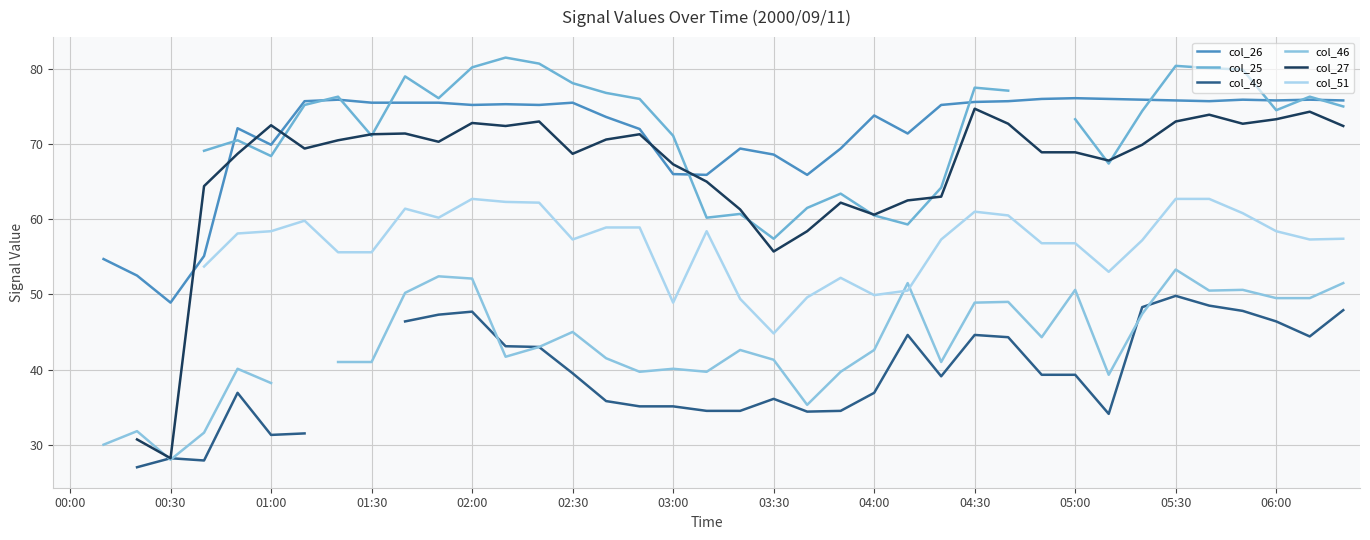

True or false: col_51 and col_27 intersect in this chart.

False